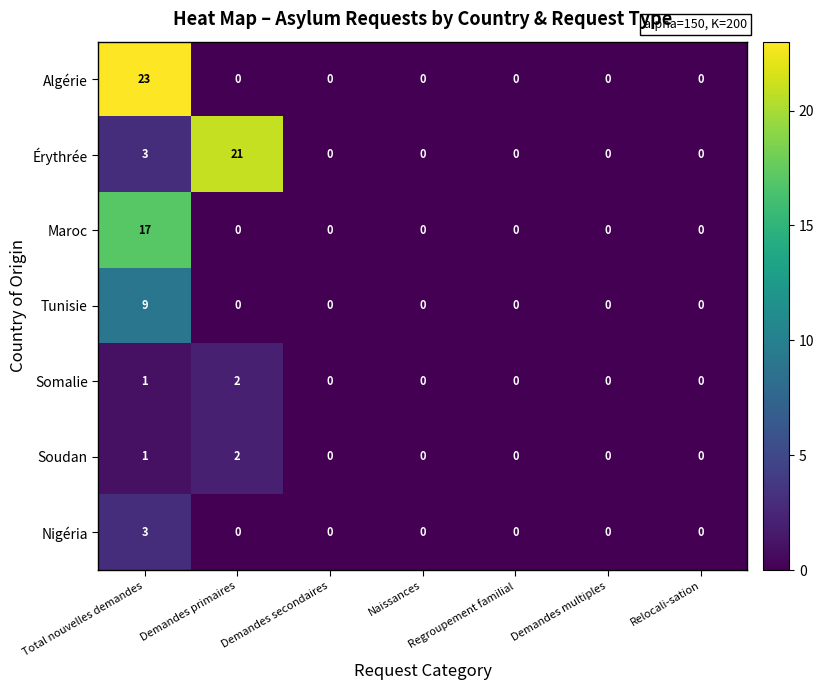

Which series has the largest total across all categories?

Érythrée